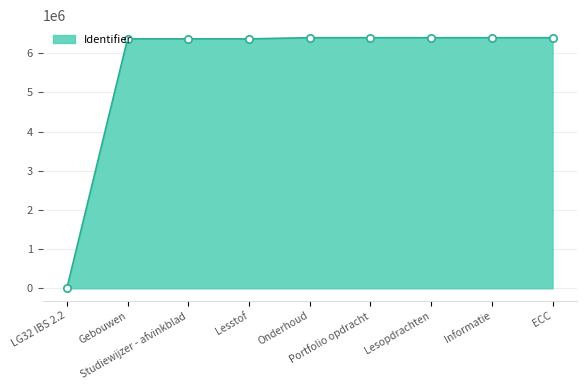

Between LG32 IBS 2.2 and Lesstof, which is larger?

Lesstof